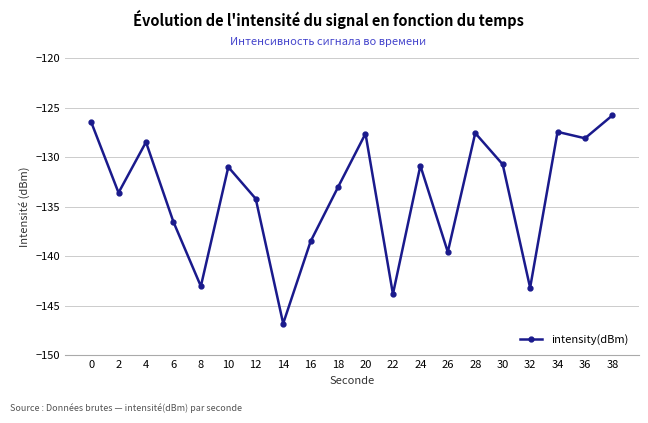

How many points are higher than both their immediate neighbors (excluding endpoints)?

6